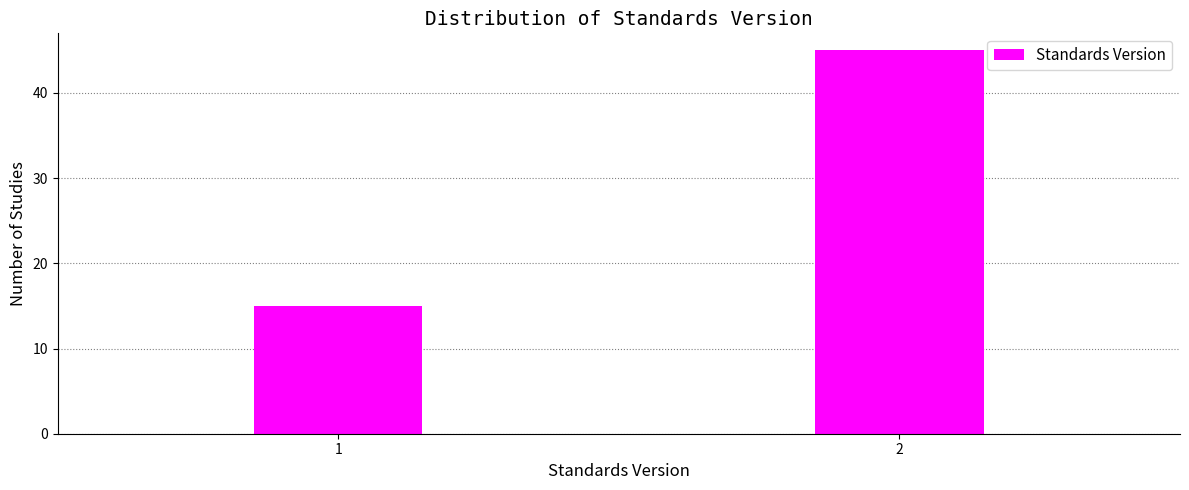

Reading left to right, transcribe all the data shown in this chart.

1=15	2=45